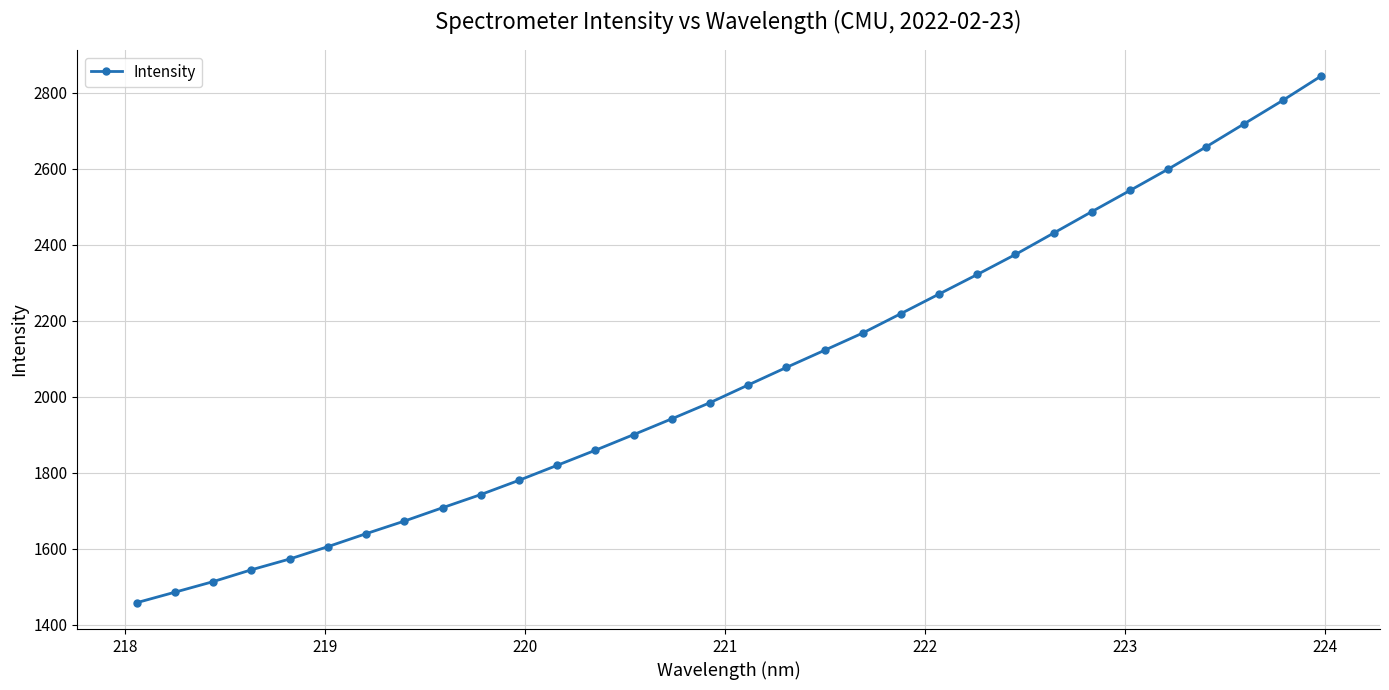

What is the value of the 20th point from the left?

2168.1